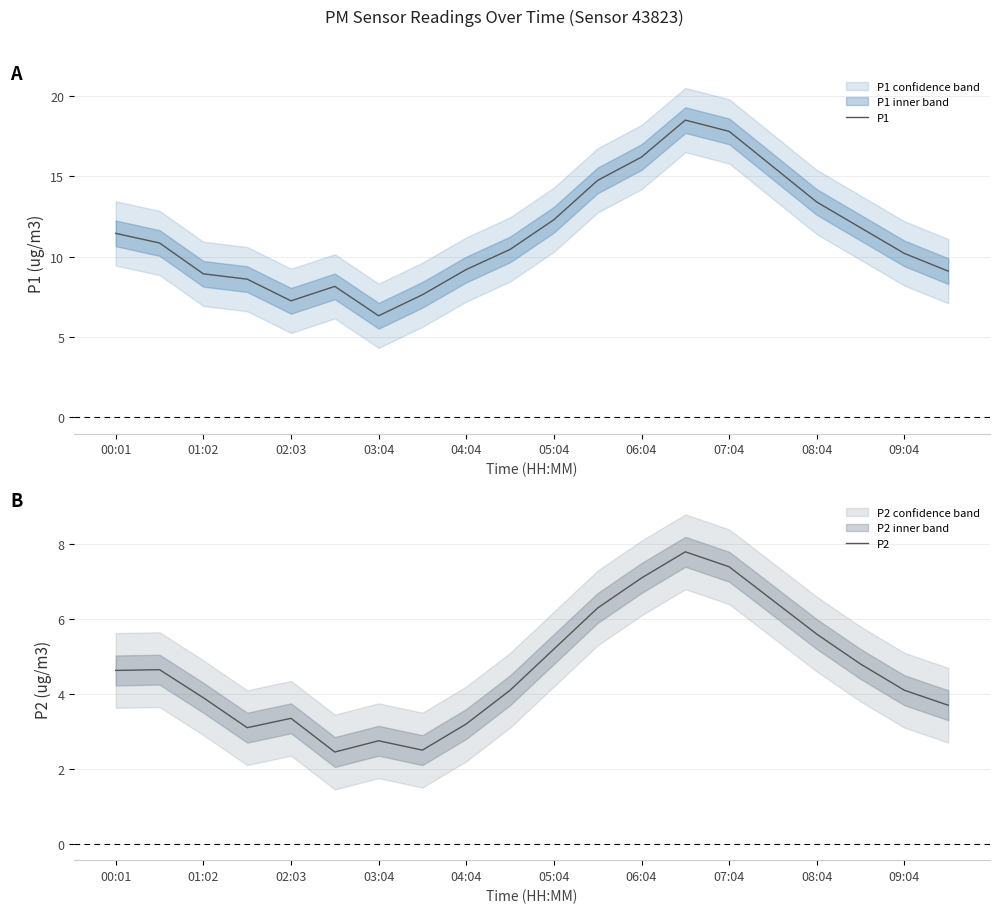

How many lines are shown in the chart?

2